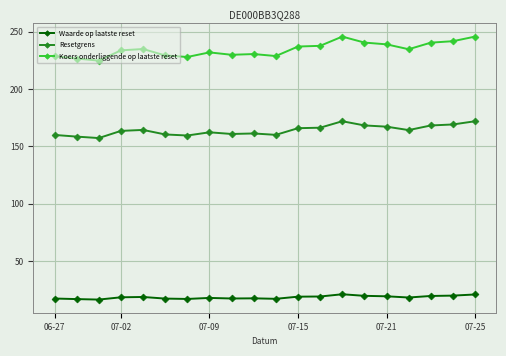

How many lines are shown in the chart?

3